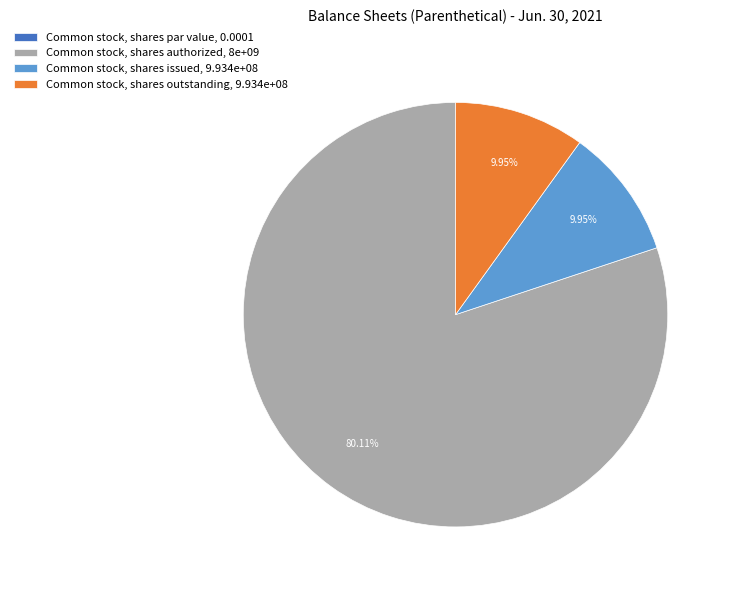

To the nearest percent, what is the difference between the largest and smallest slice percentages?

80%